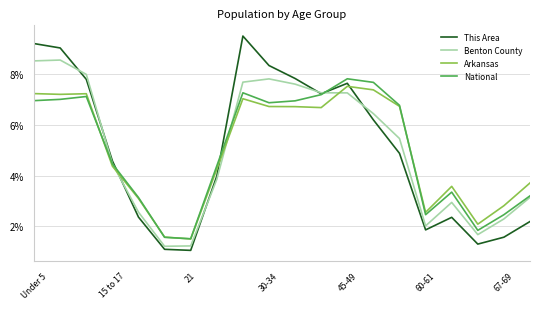

What is the highest value of the This Area series?

9.5